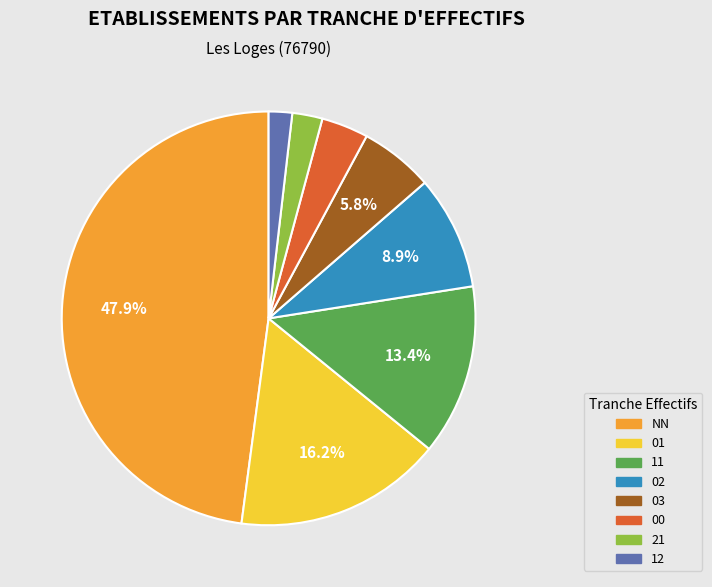

How many segments does this pie chart have?

8